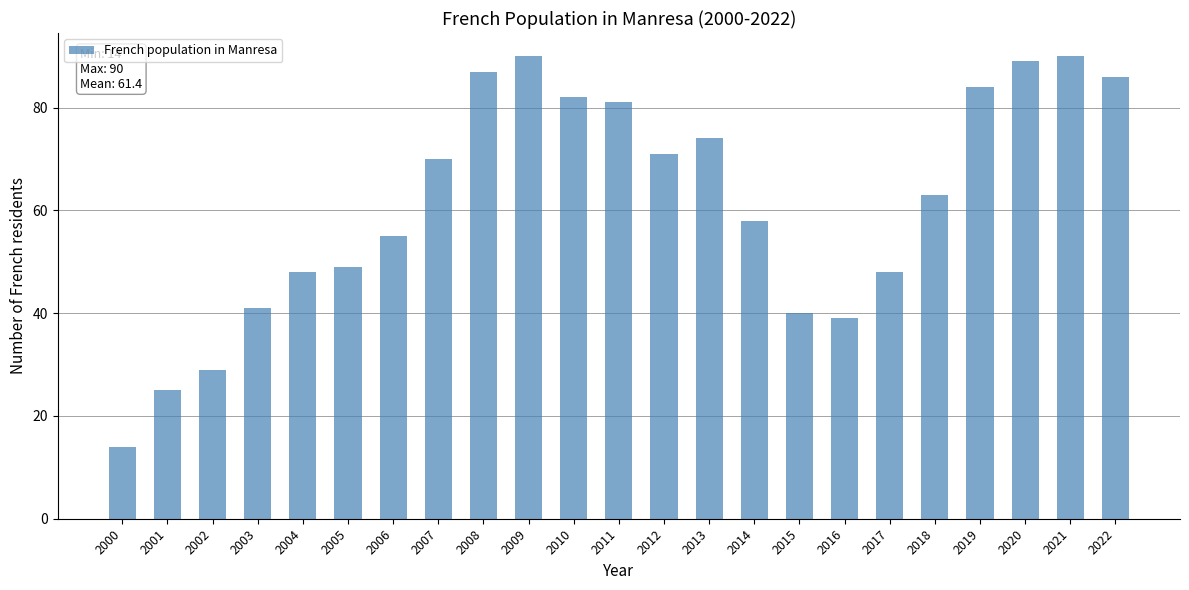

Which label corresponds to the smallest value in the chart?

2000